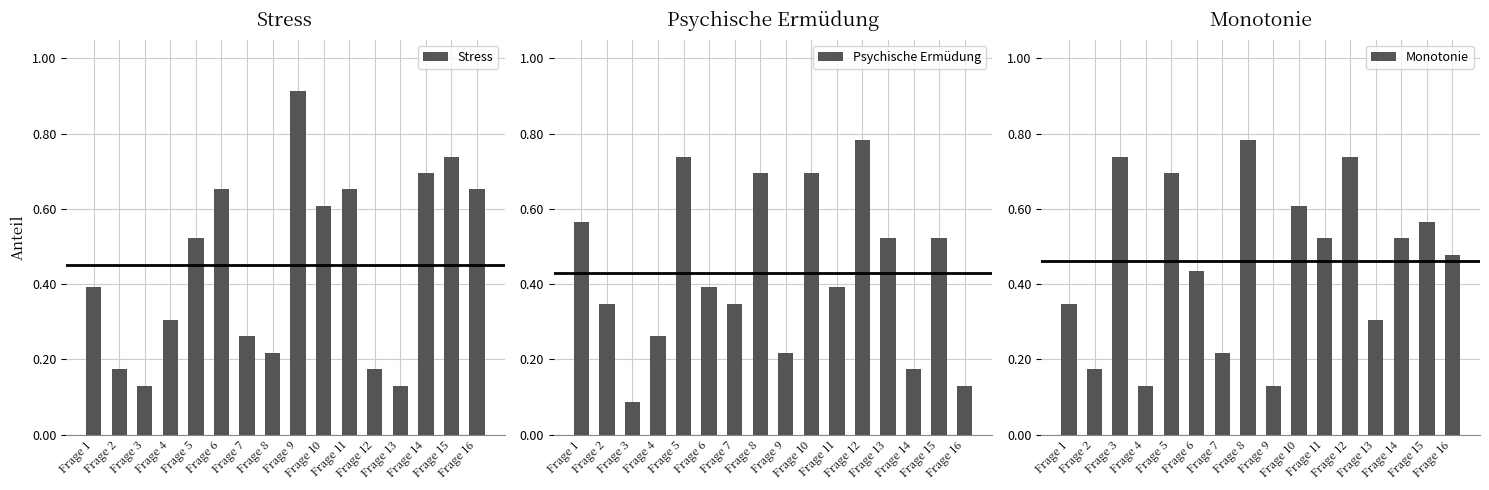

How many data points does each series have?

16